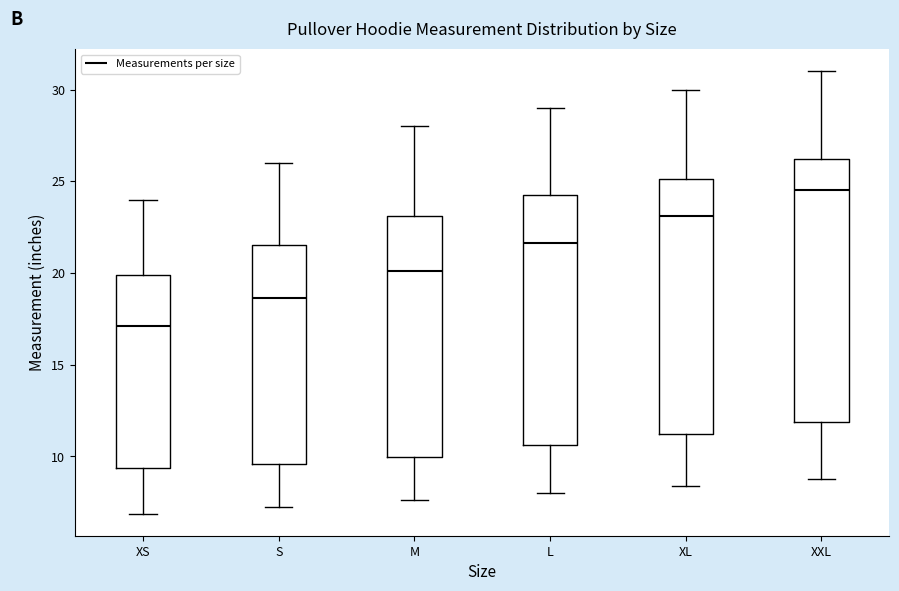

Where does the upper whisker of the box for L end on the y-axis? The values are not printed on the chart, so give them approximately, as read against the axis.

29.0